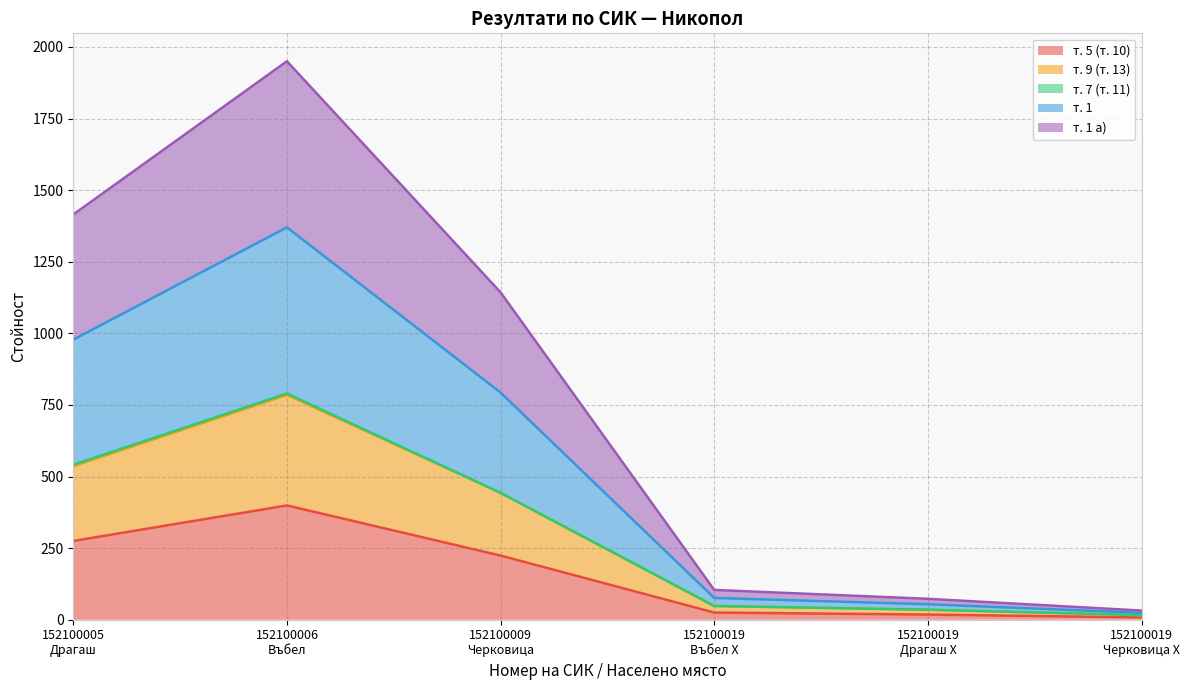

Does the chart have visible grid lines?

Yes